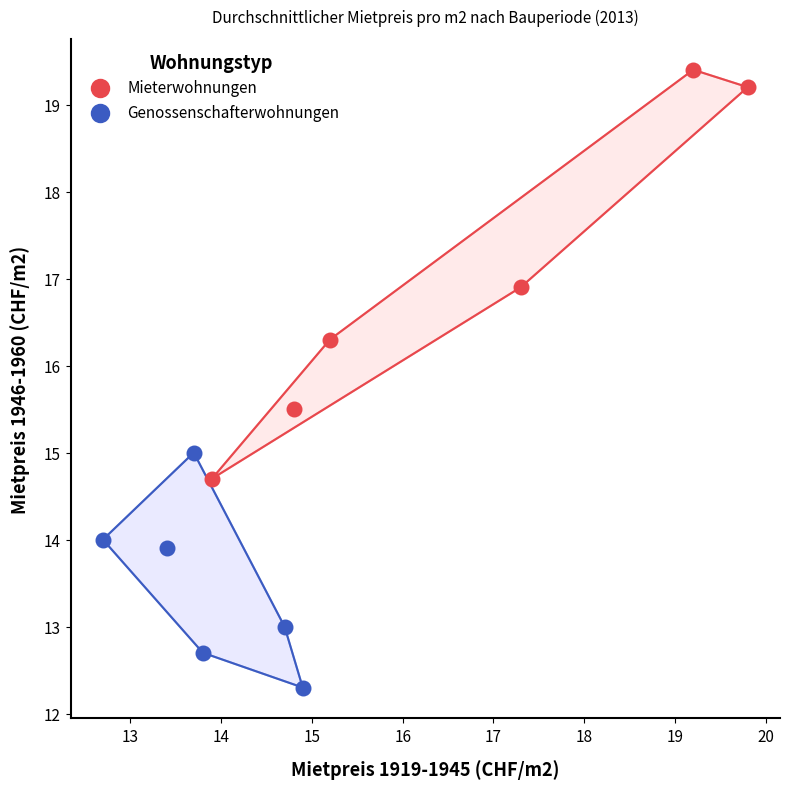

Which series reaches the maximum Y coordinate?

Mieterwohnungen